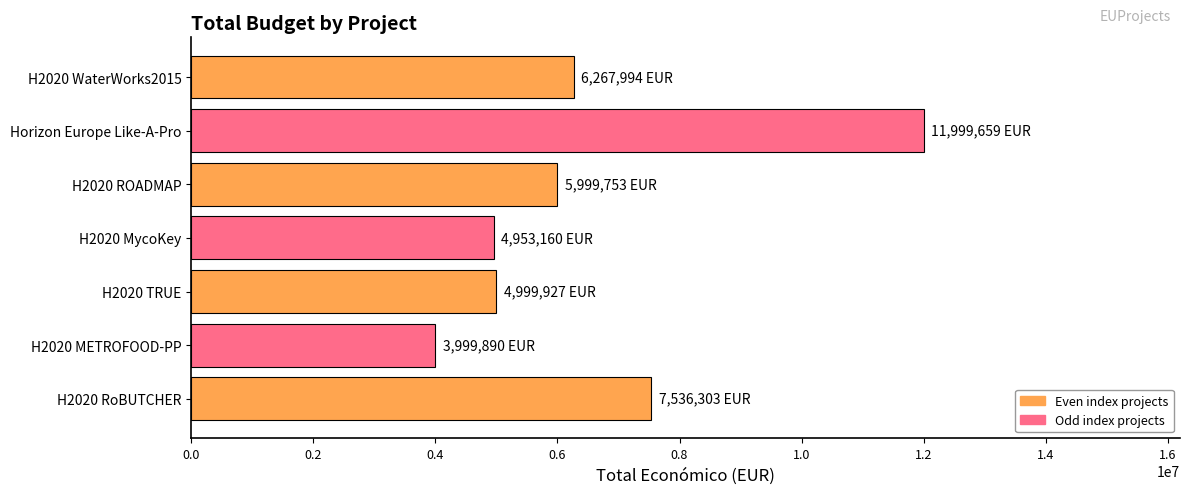

What is the change in value from H2020 ROADMAP to H2020 METROFOOD-PP?

-1999863